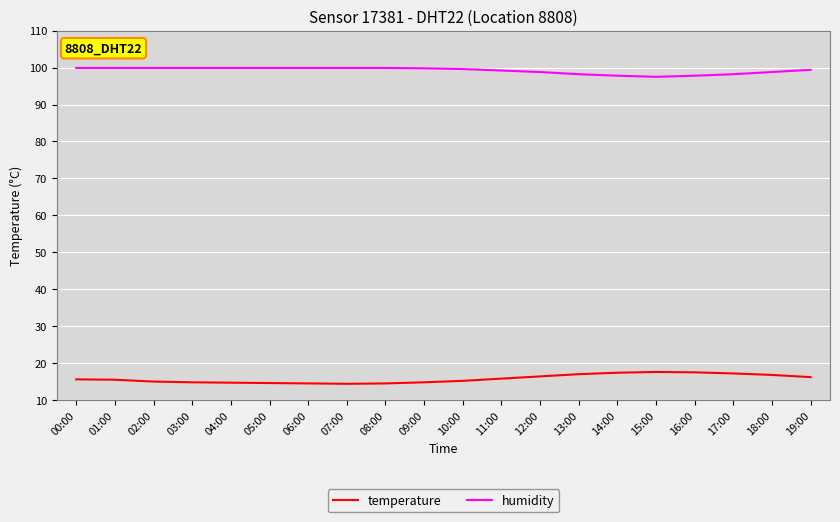

True or false: humidity and temperature intersect in this chart.

False